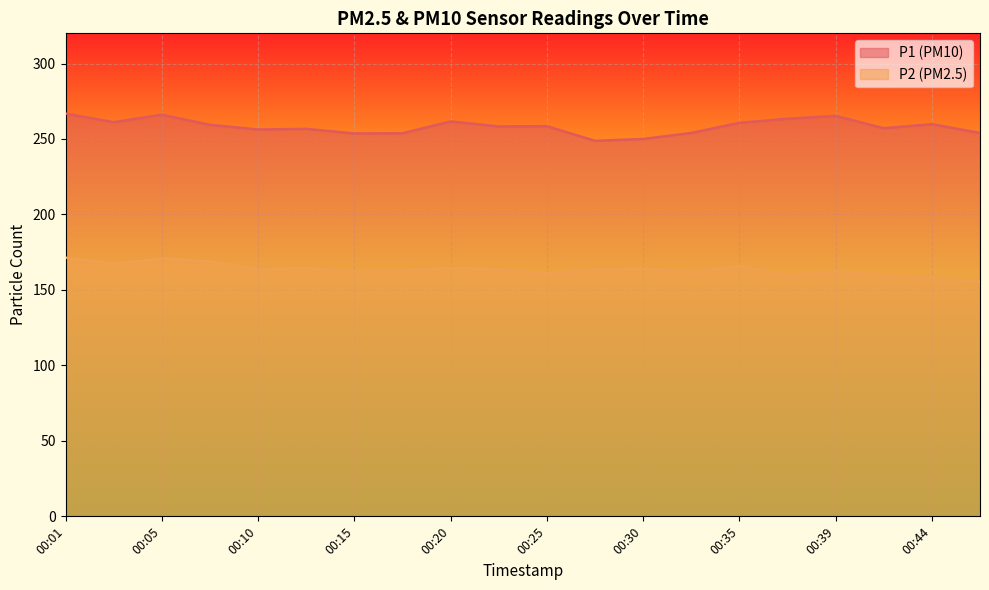

Between 00:37 and 00:01, which is larger?

00:01